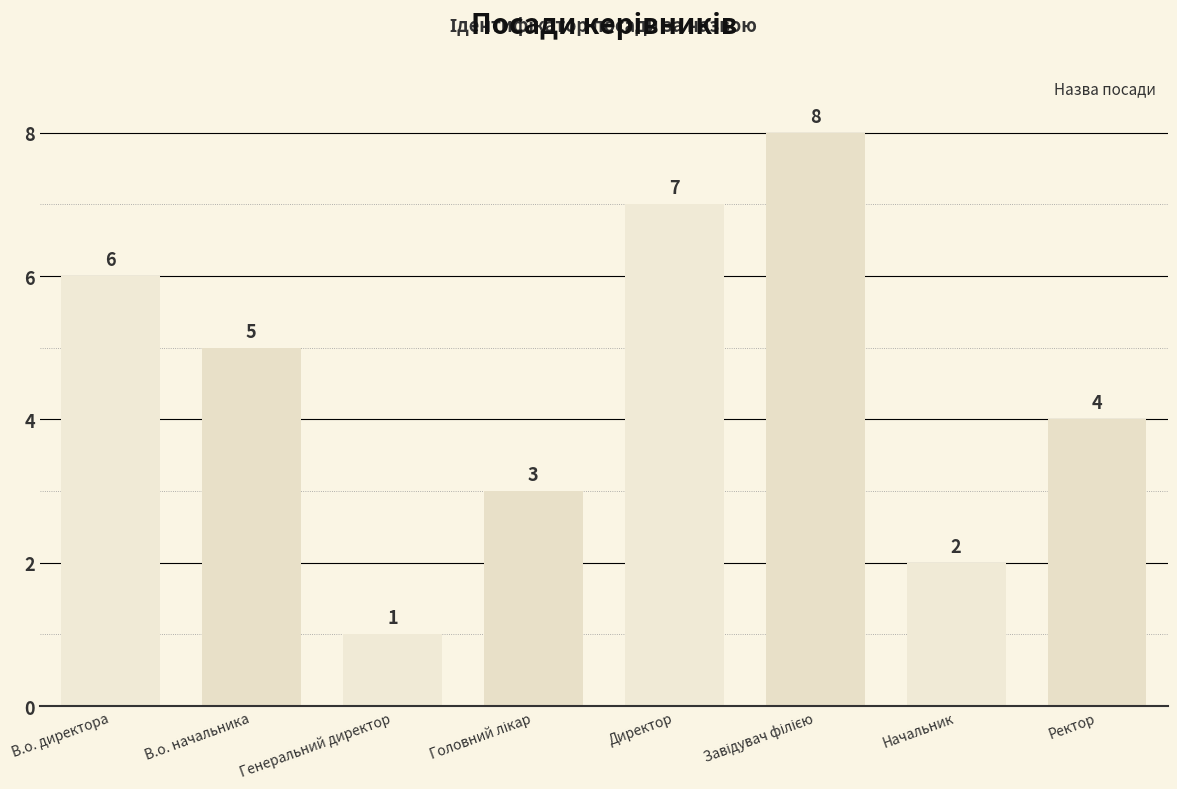

At which category does the chart reach its minimum across all series?

Генеральний директор